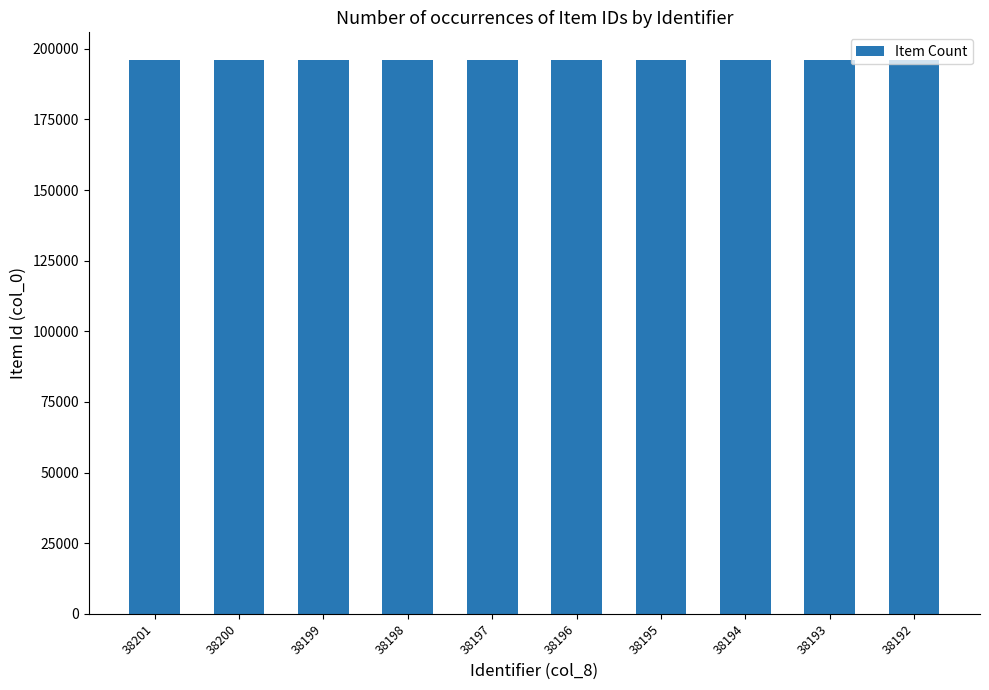

Is it true that the value at 38194 is 196035?

True